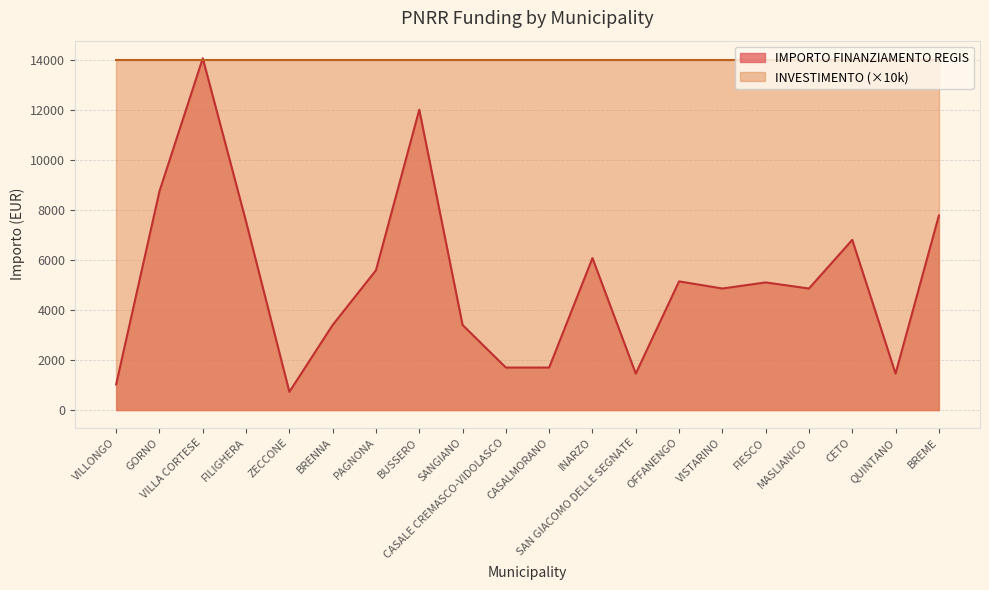

List the labels in order of value, largest first.

VILLA CORTESE, BUSSERO, GORNO, BREME, FILIGHERA, CETO, INARZO, PAGNONA, OFFANENGO, FIESCO, VISTARINO, MASLIANICO, BRENNA, SANGIANO, CASALE CREMASCO-VIDOLASCO, CASALMORANO, SAN GIACOMO DELLE SEGNATE, QUINTANO, VILLONGO, ZECCONE